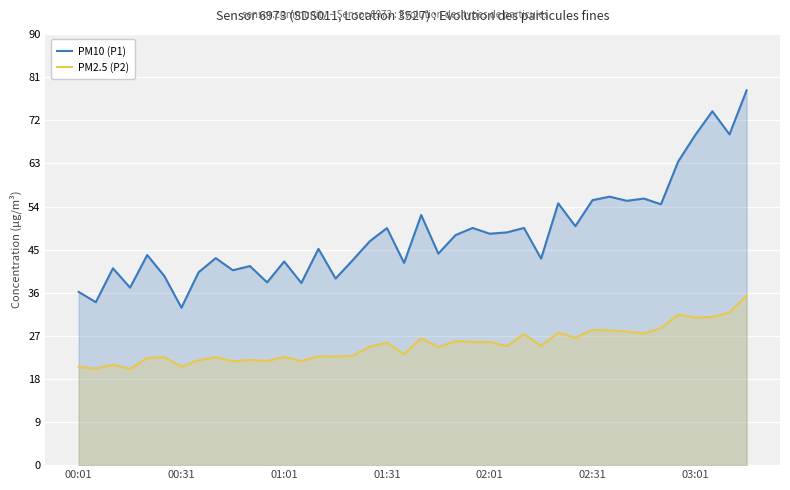

Does the chart display data point markers on the line(s)?

No